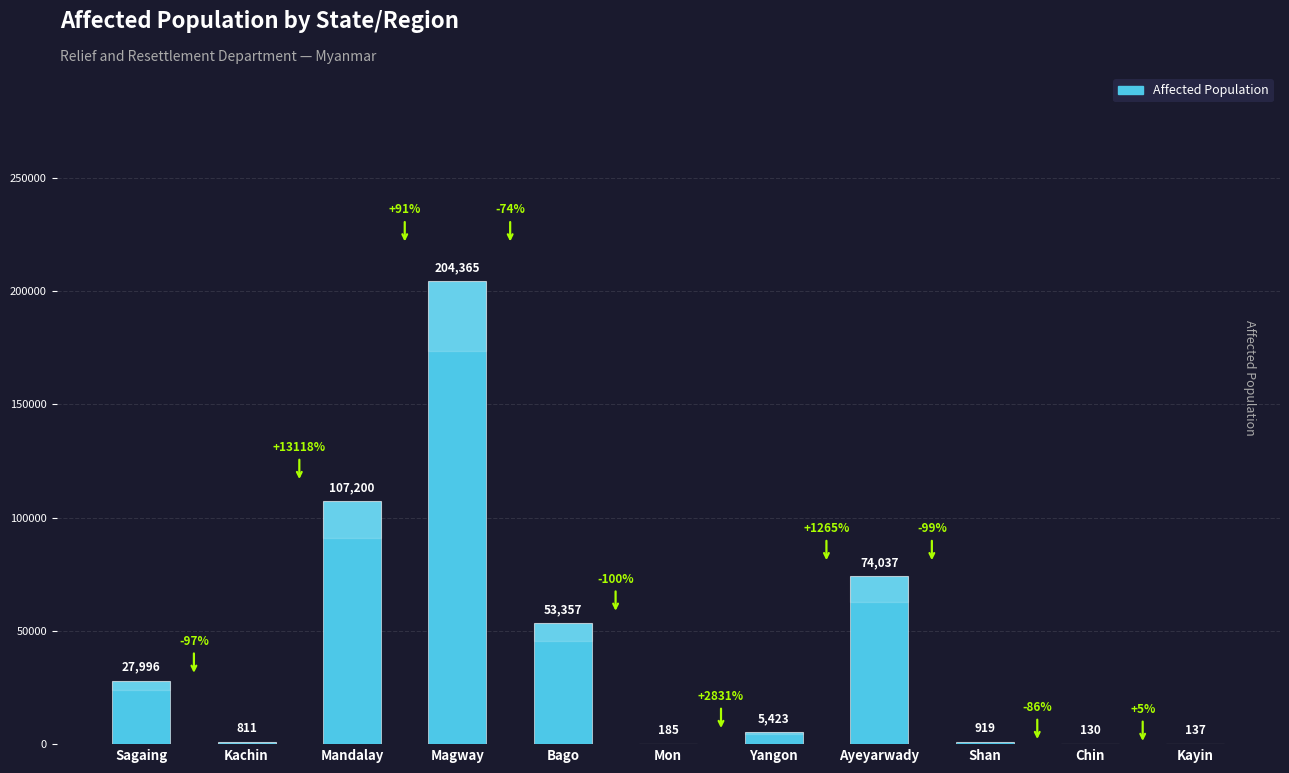

Reading left to right, list all the values displayed in this chart.

27996	811	107200	204365	53357	185	5423	74037	919	130	137